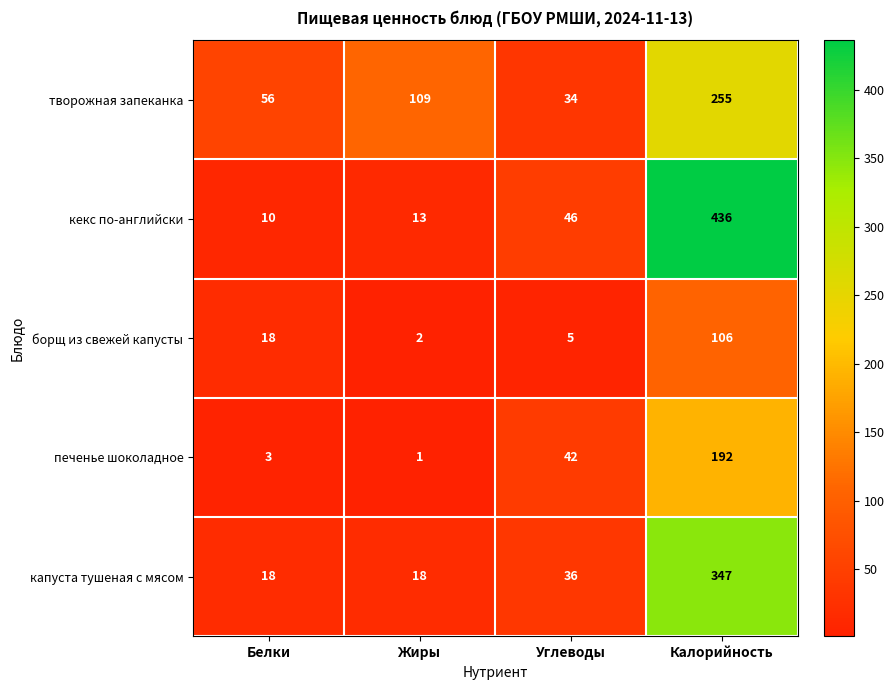

What is the difference between the maximum and minimum values in the кекс по-английски series?

426